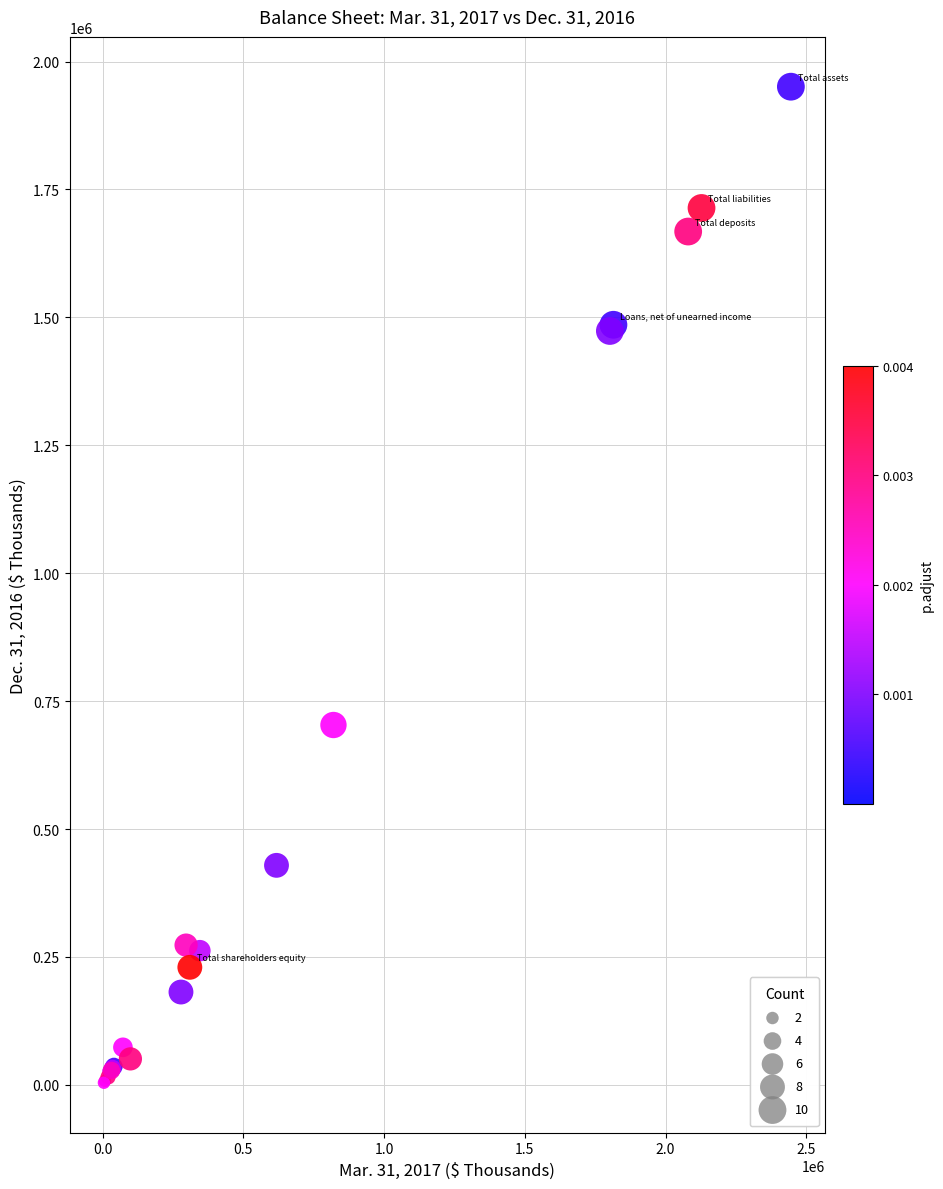

What Y value in the scatter plot is closest to 977456?

703289